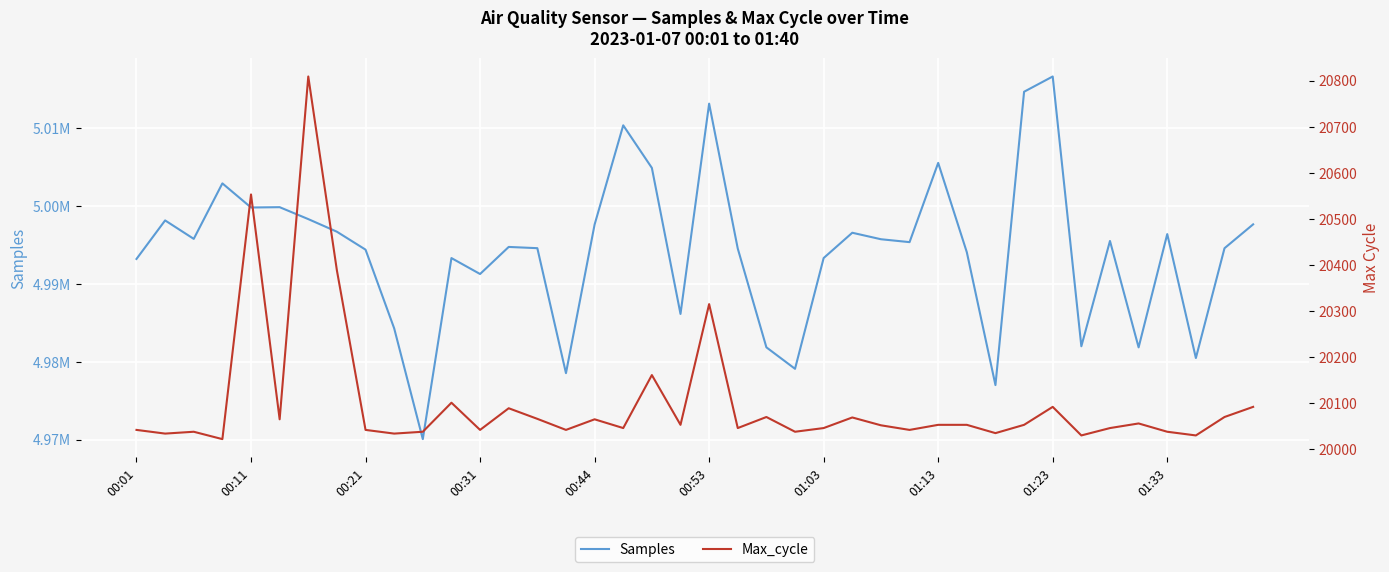

Count the number of categories in the chart.

40